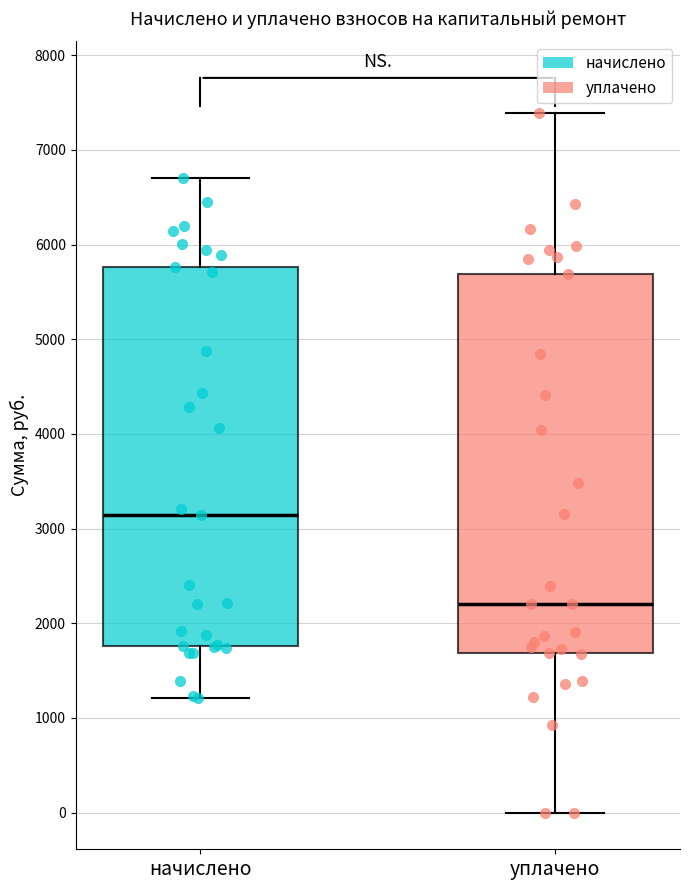

Which box has the highest median line?

начислено